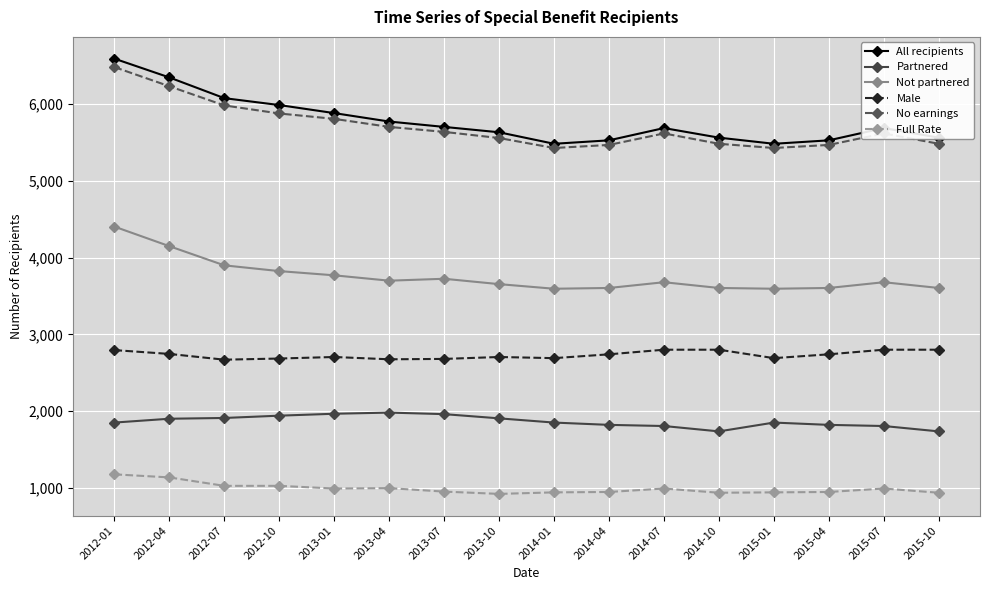

What is the spread (max minus min) of values at 2015-10?

4630